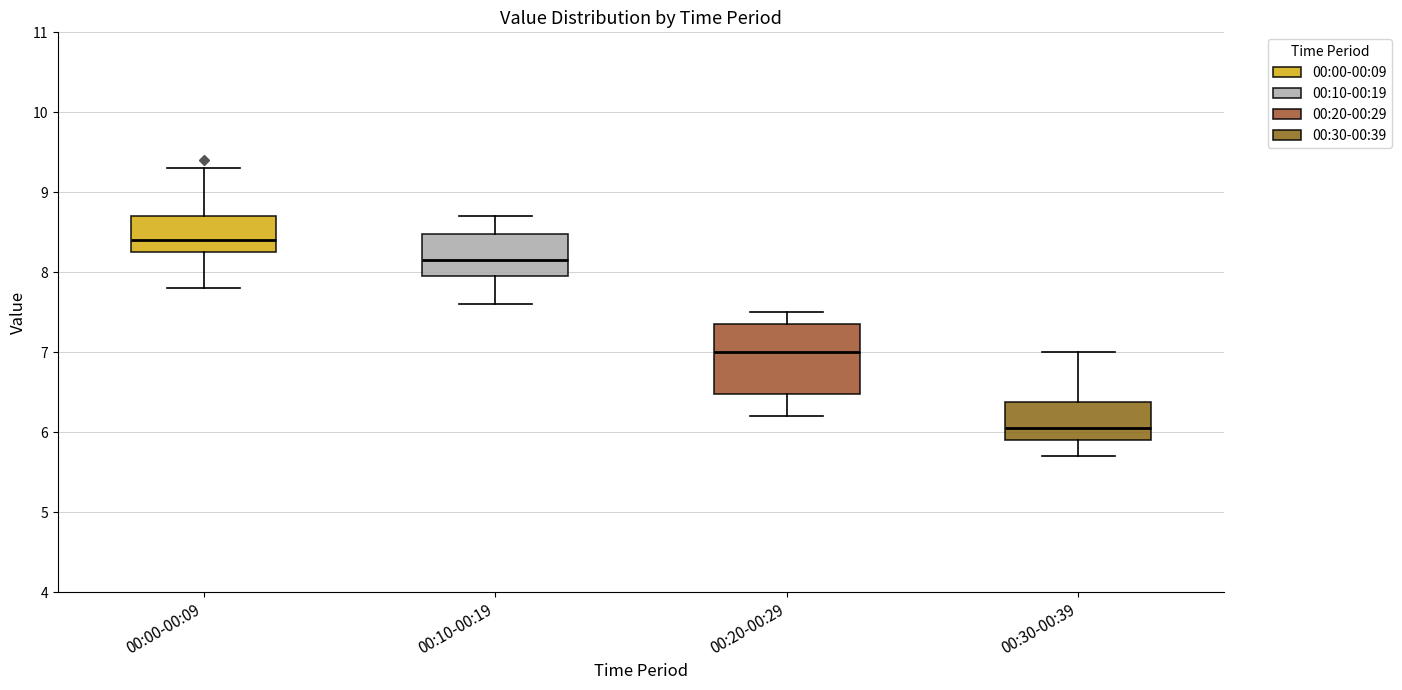

Which box's median line is the highest?

00:00-00:09